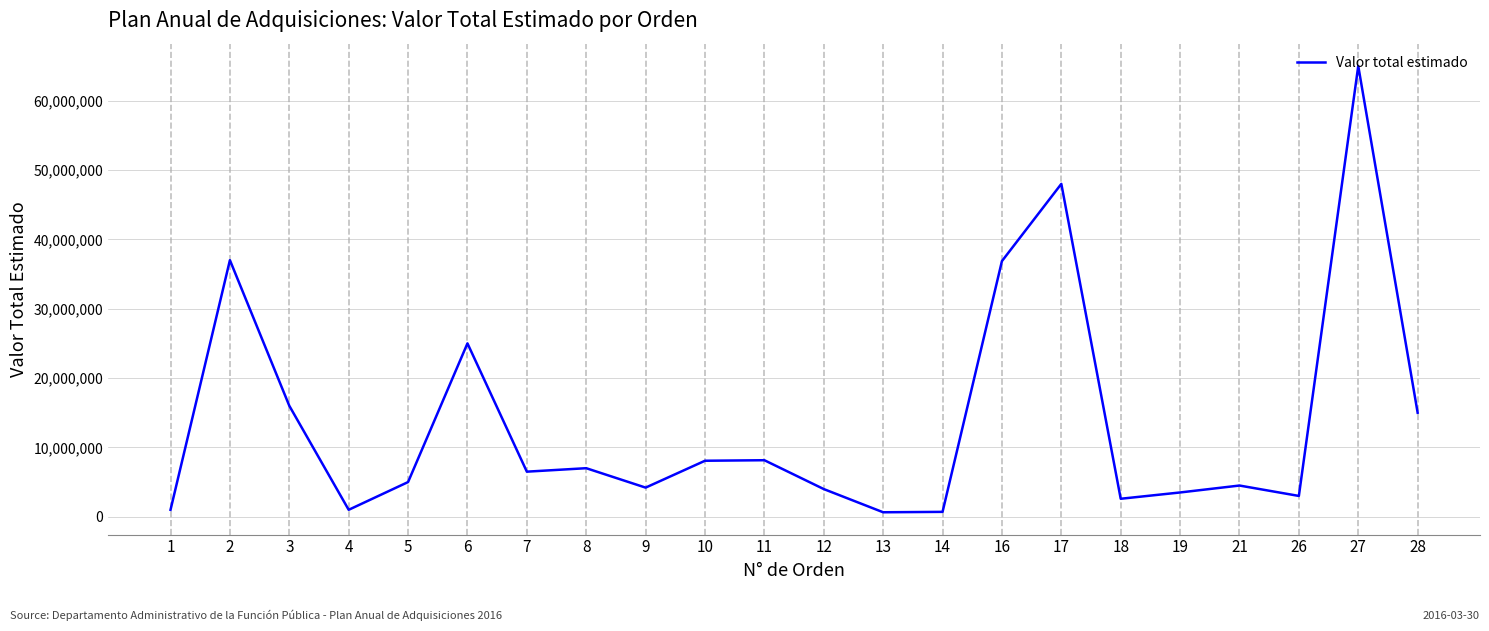

What is the greatest value displayed?

65000000